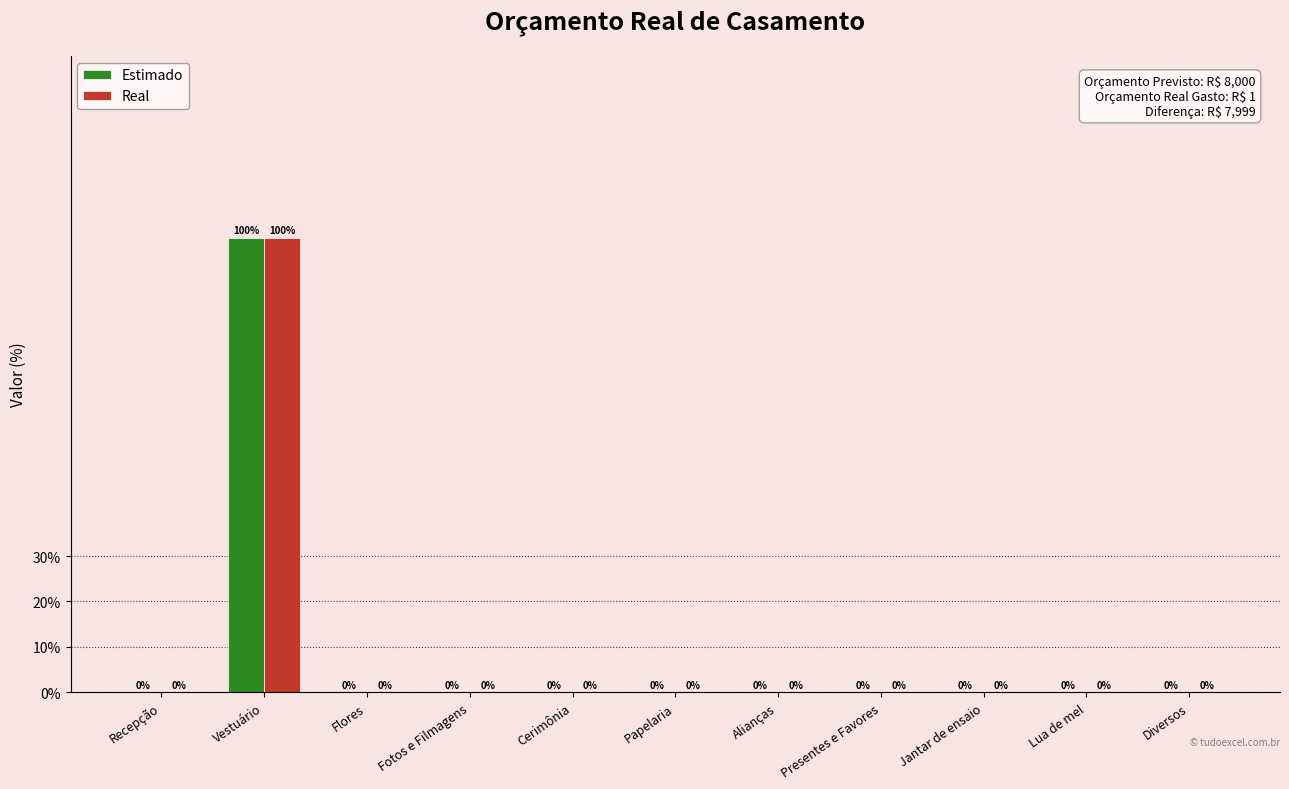

Does the chart contain stacked bars?

No